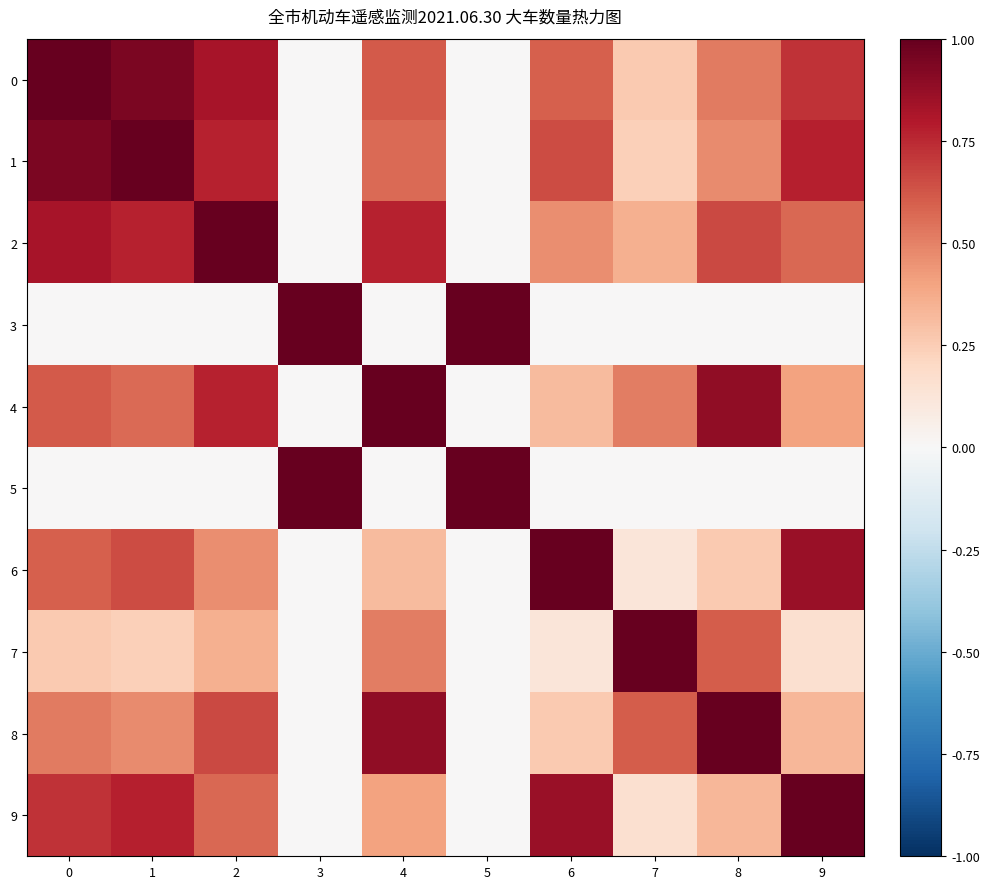

At which category does the chart reach its minimum across all series?

3